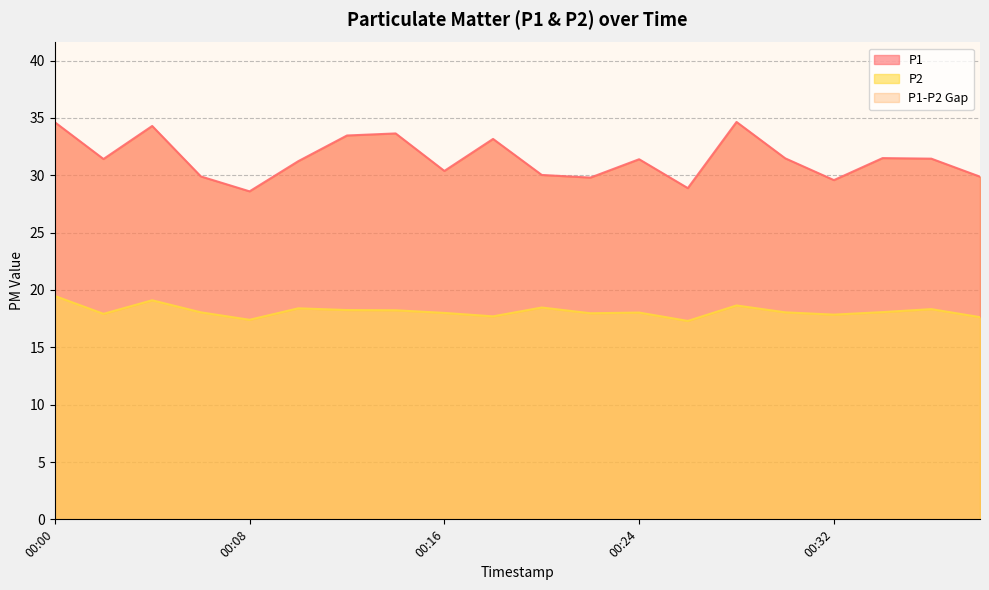

At which category does P1 reach its first local valley?

00:02